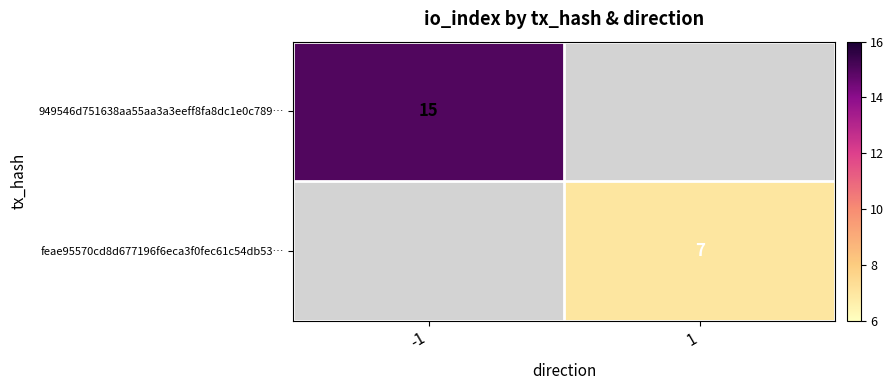

At how many categories does at least one series exceed 11?

1